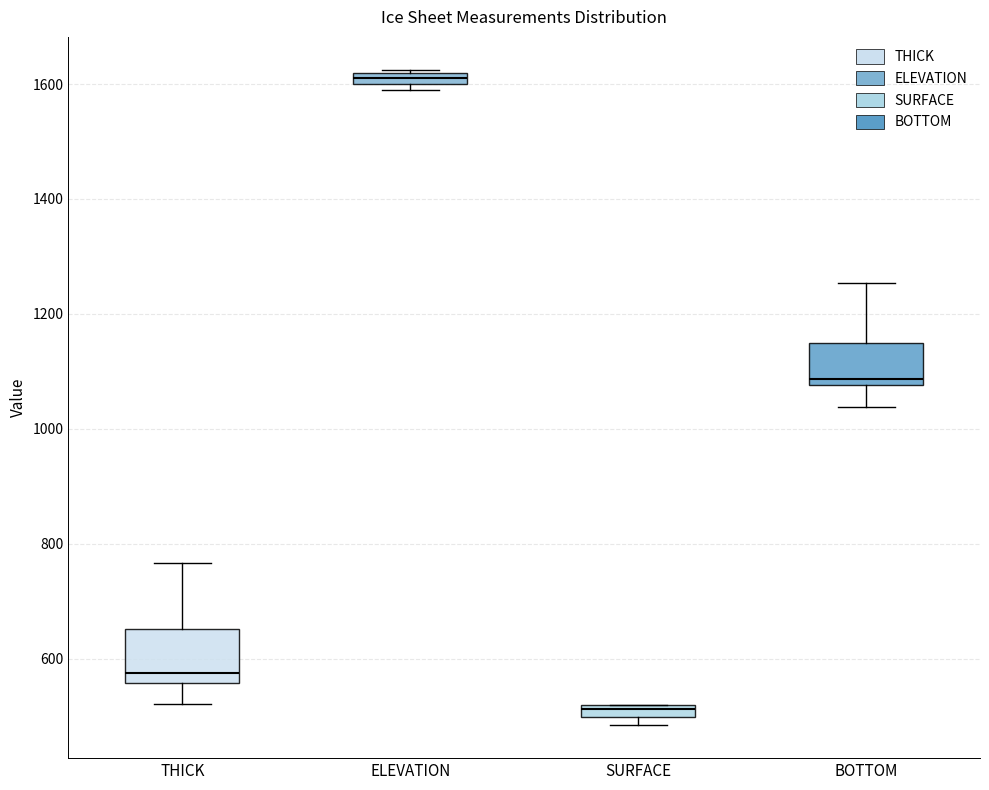

Which box has the lowest median line?

SURFACE